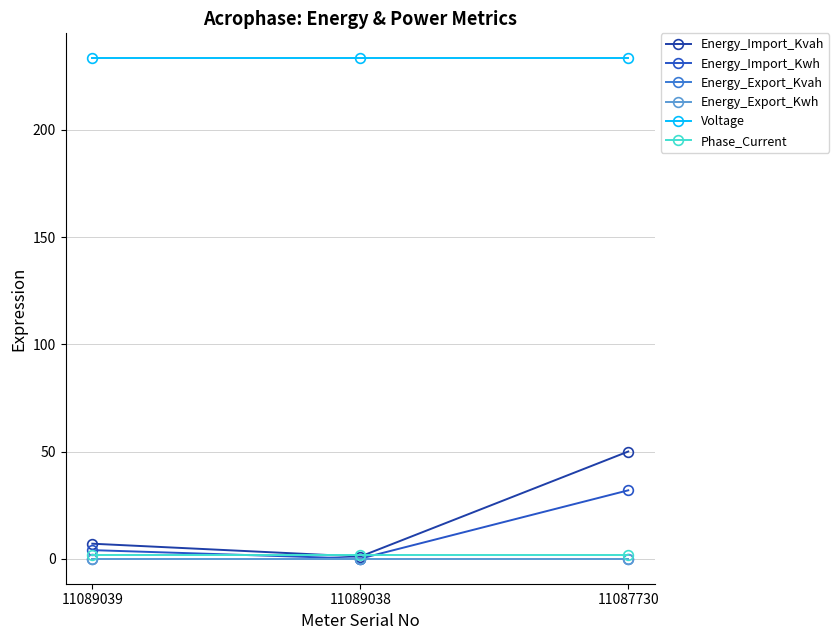

Which has a higher value, 11089038 or 11089039?

11089039